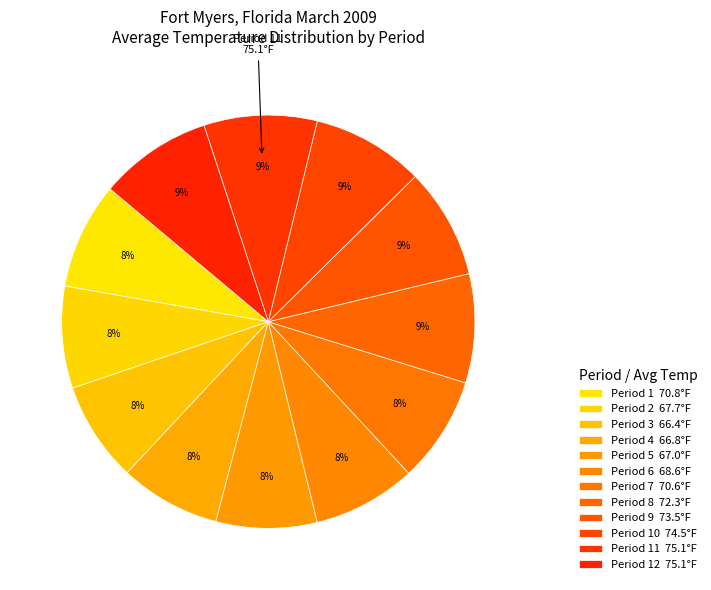

To the nearest percent, what is the difference between the largest and smallest slice percentages?

1%